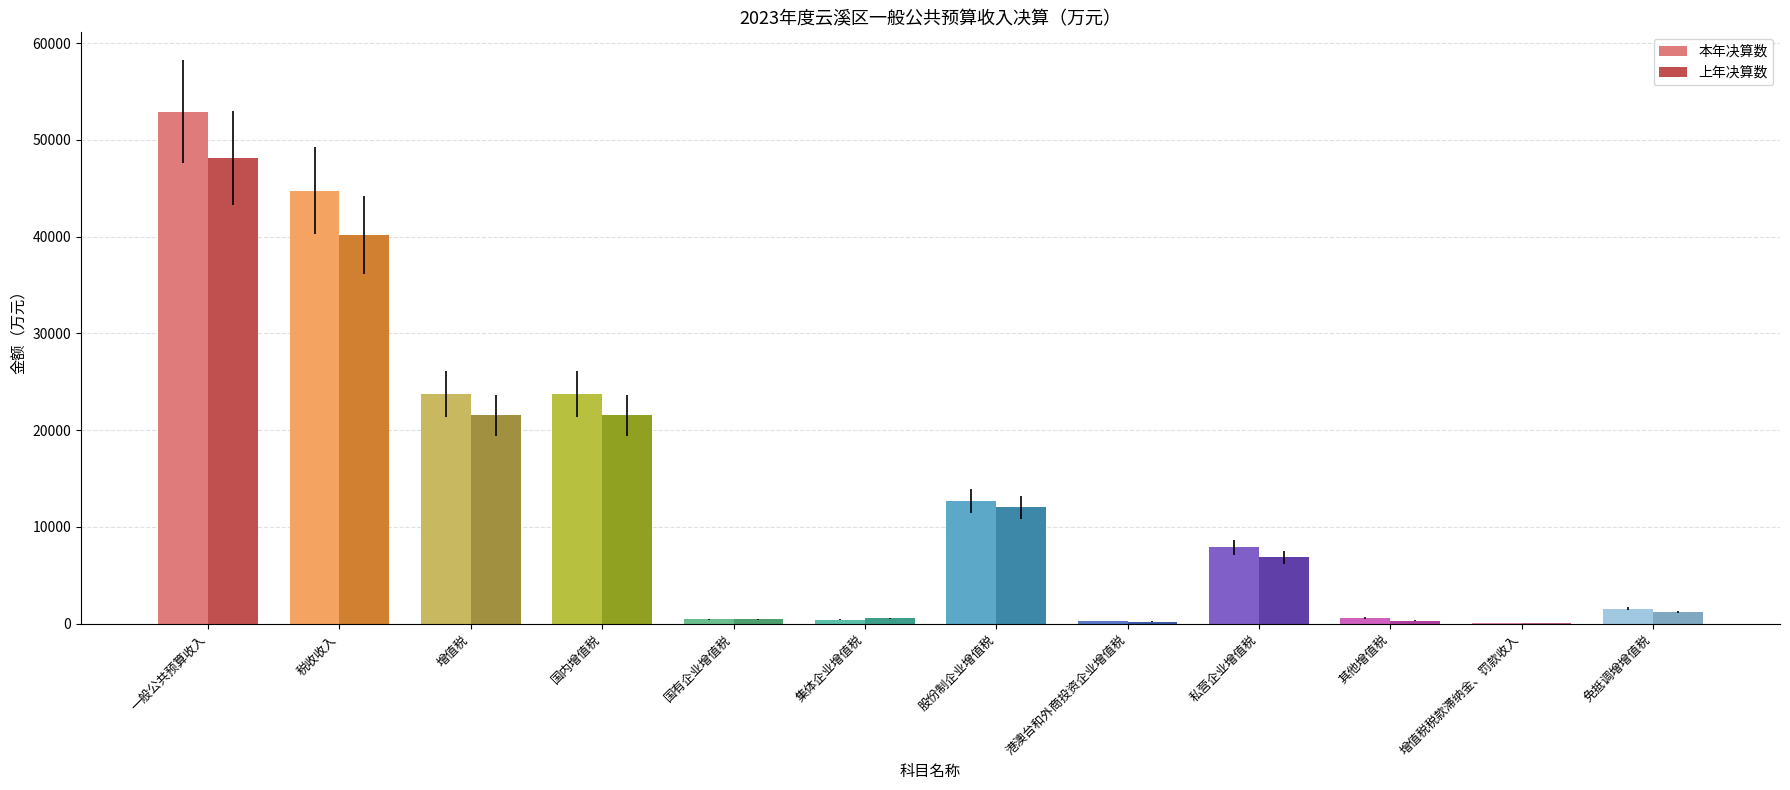

How many categories are shown in the chart?

12